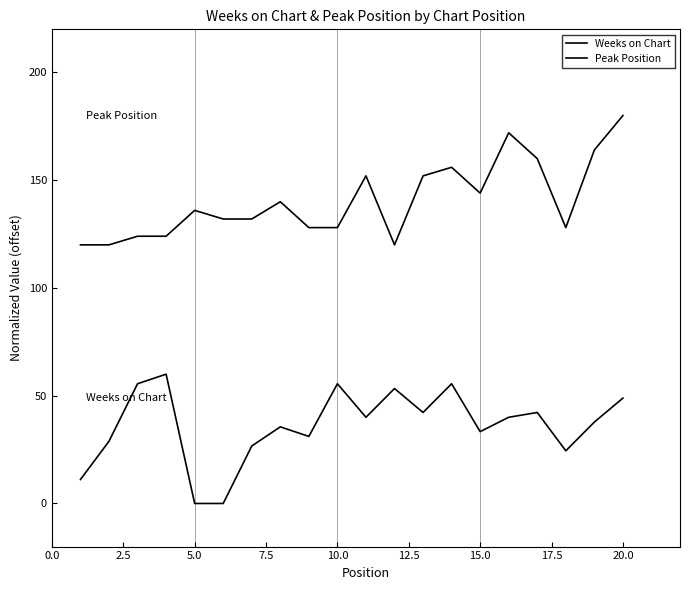

Does the chart display data point markers on the line(s)?

No